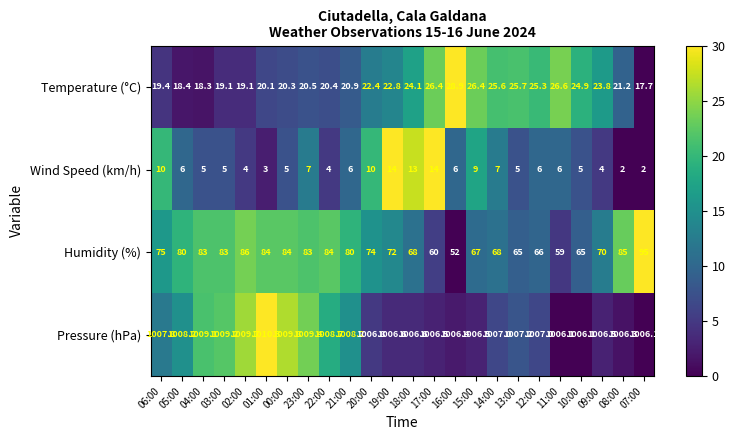

At which category is the sum across all series the highest?

07:00